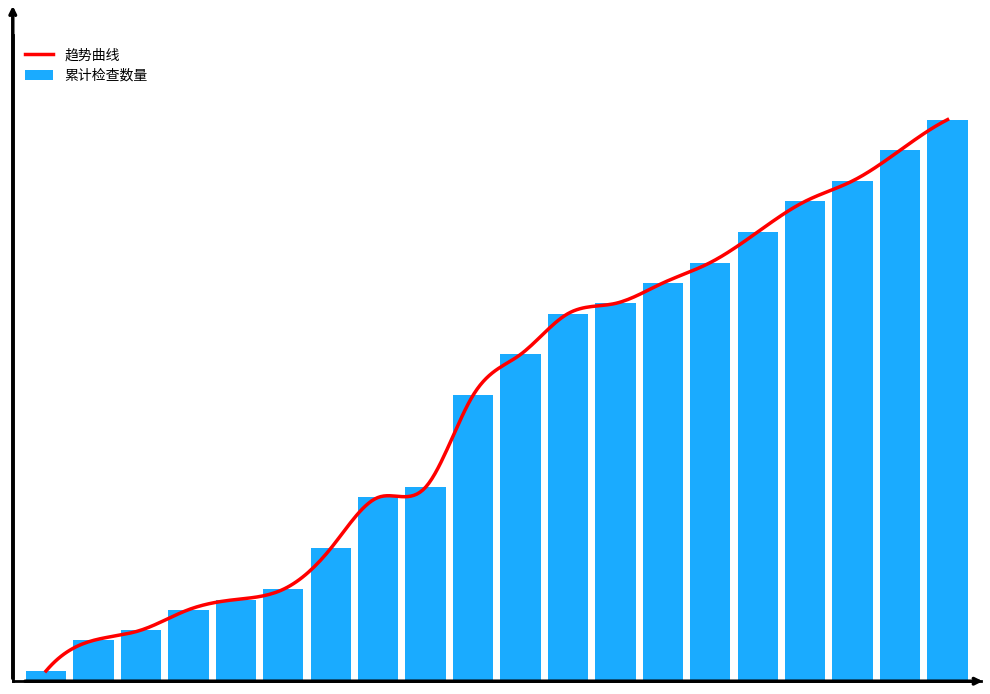

How many data points does each series have?

20